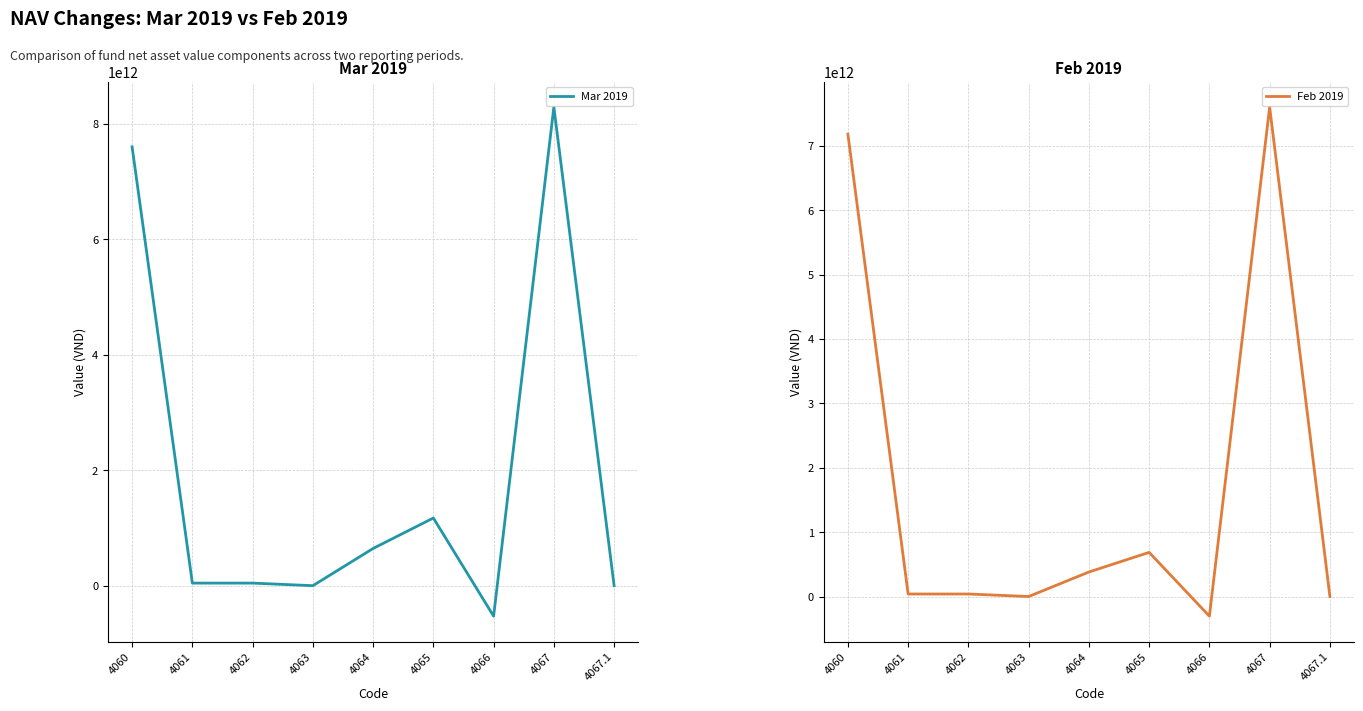

What value does the Feb 2019 series have at 4061?

39073754144.0